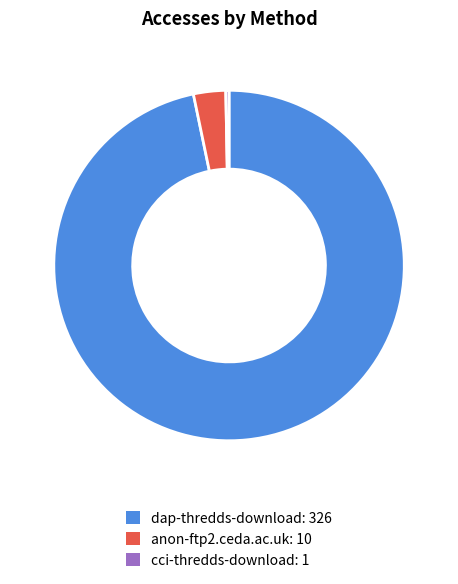

What is the ratio of the value at dap-thredds-download to the value at cci-thredds-download?

326.0